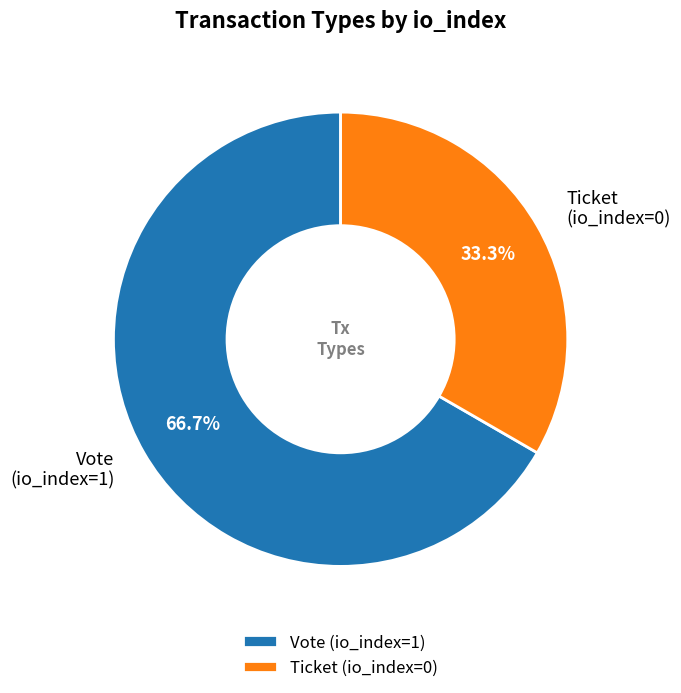

To the nearest percent, what is the average slice percentage?

50%